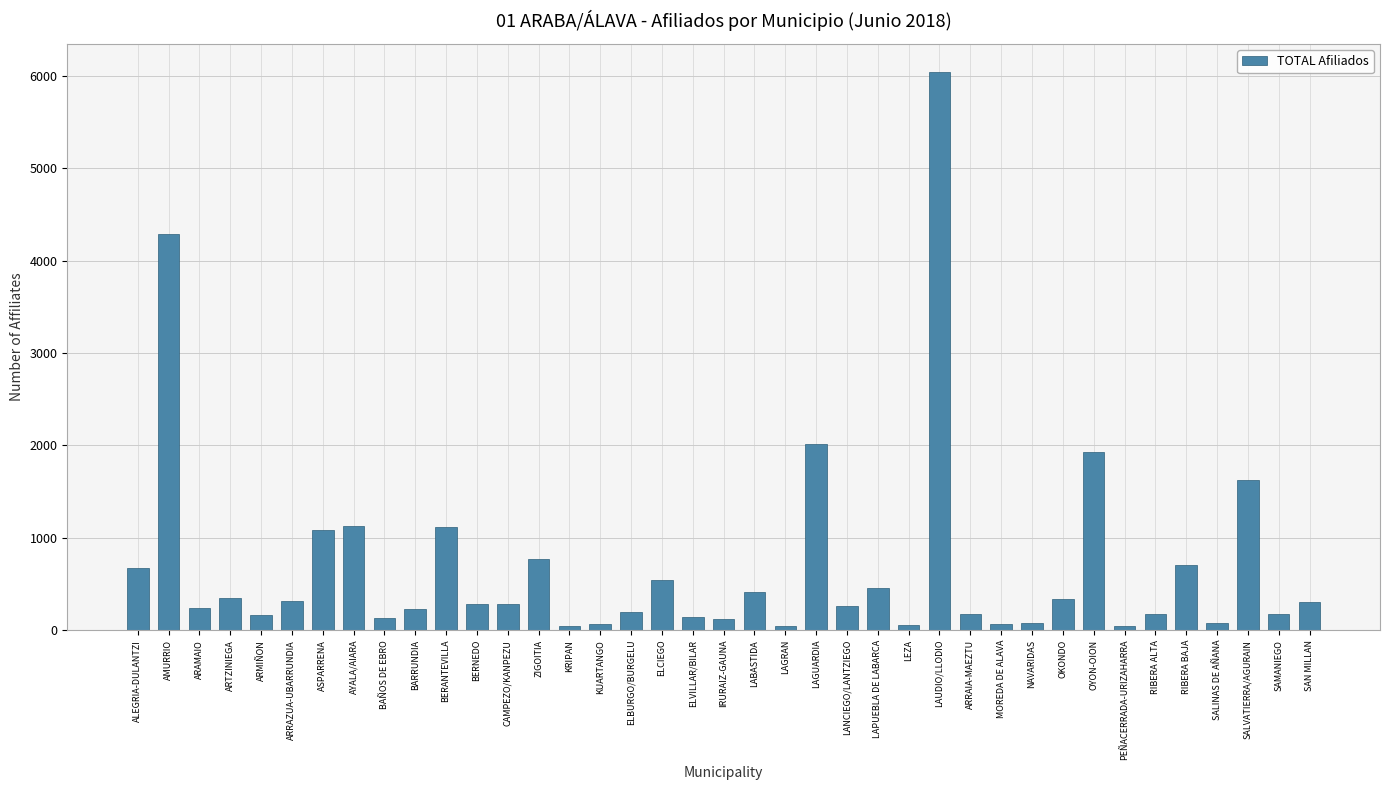

What is the sum of the values at ALEGRIA-DULANTZI and RIBERA BAJA?

1374